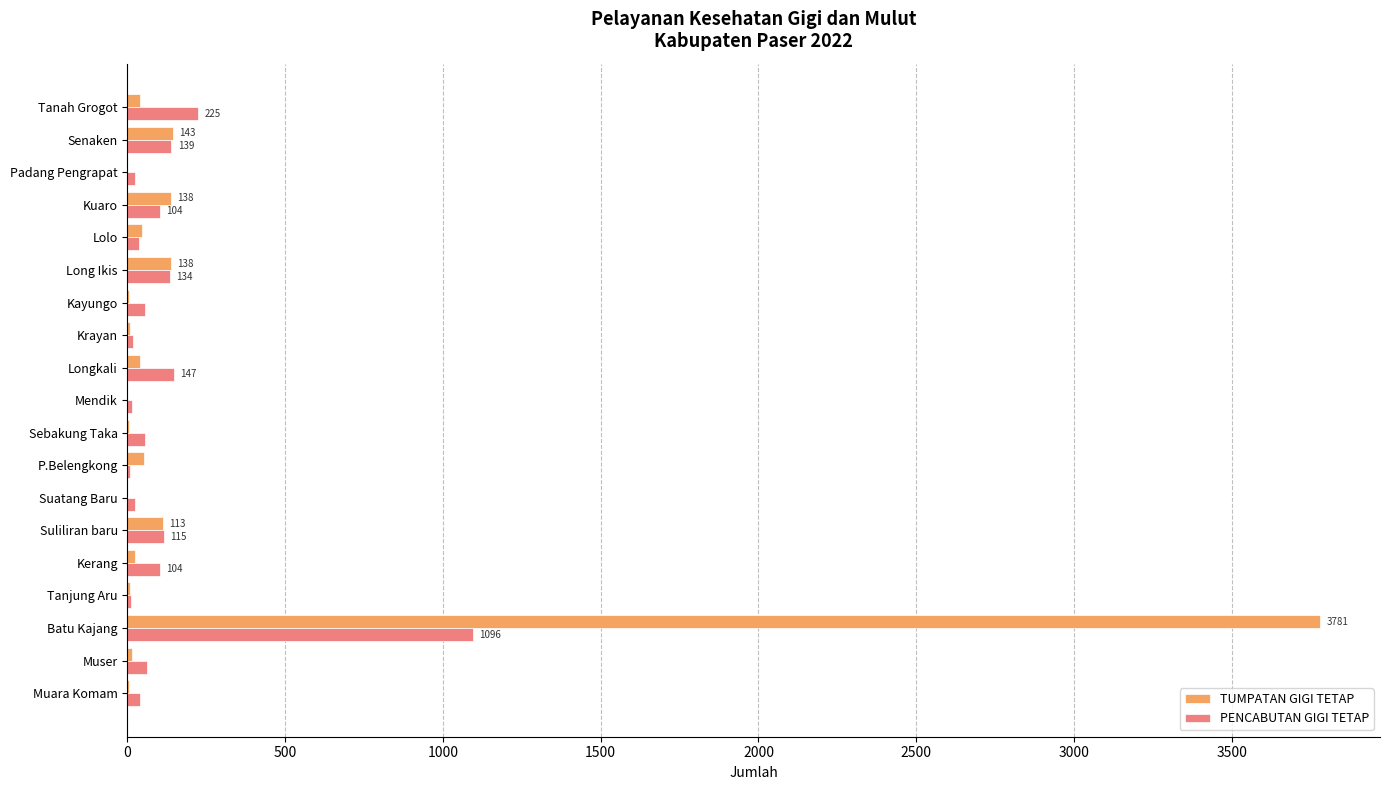

Where is TUMPATAN GIGI TETAP nearest to the value 1890?

Senaken